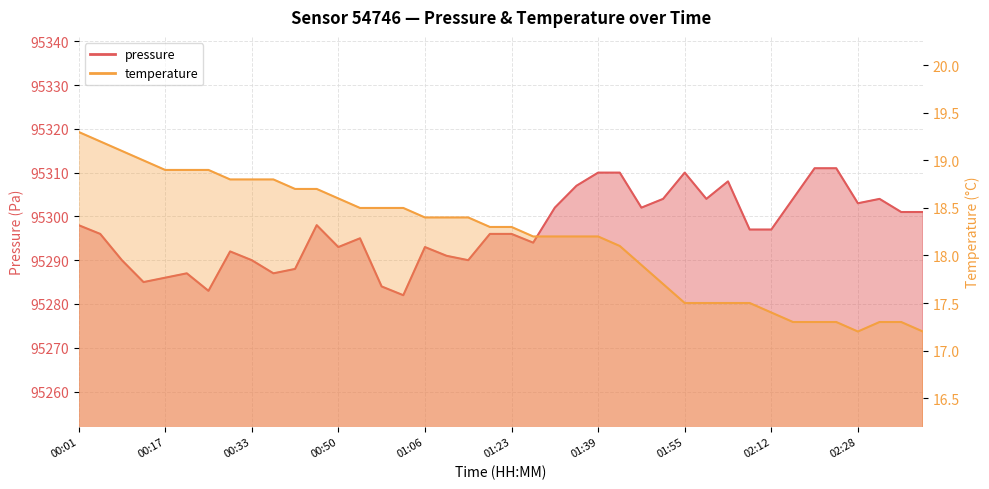

How many lines are shown in the chart?

2